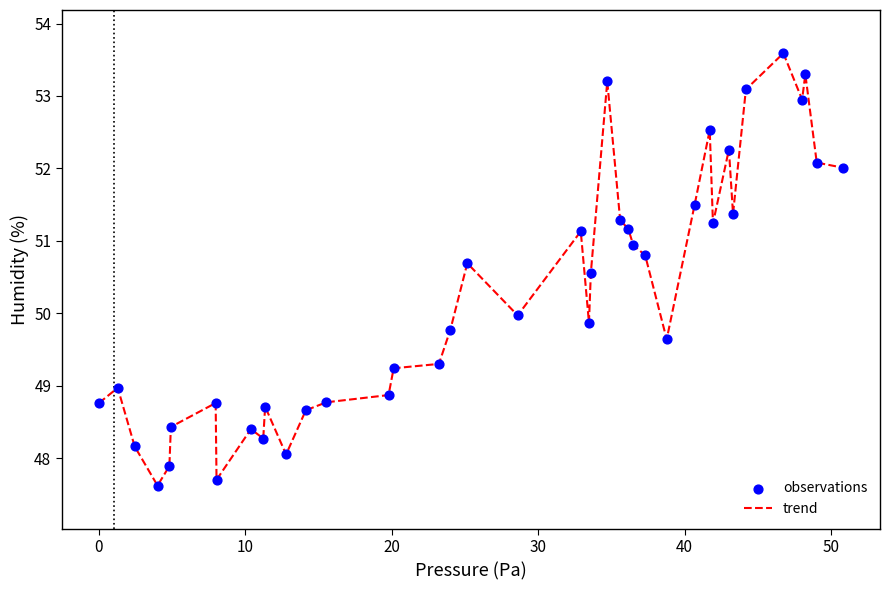

What is the minimum value shown in the chart?

47.6